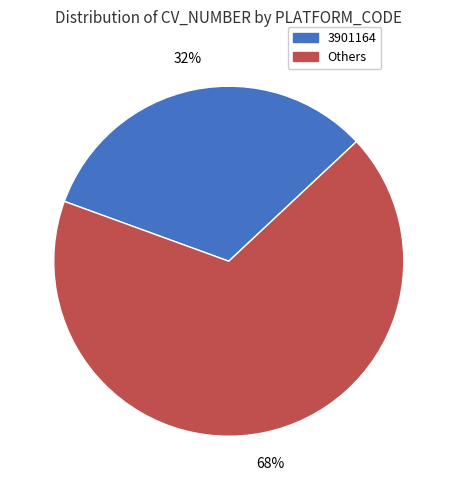

To the nearest percent, what is the average slice percentage?

50%